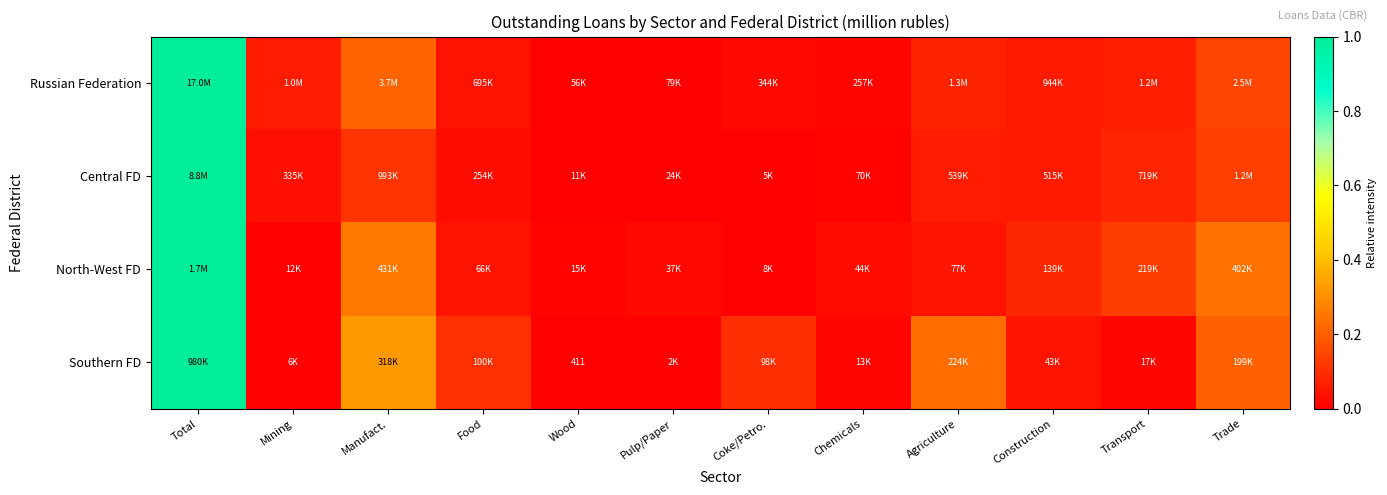

The Central FD series shows 0.1 at Trade. True or false?

True